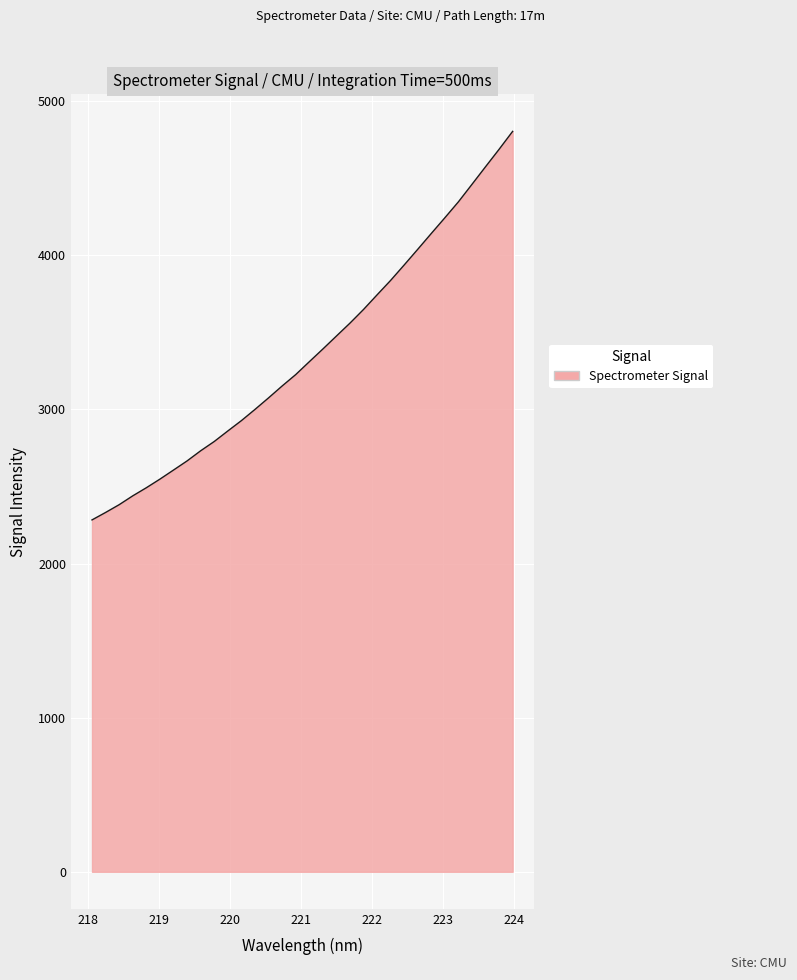

What is the difference between the maximum and minimum values?

2521.2